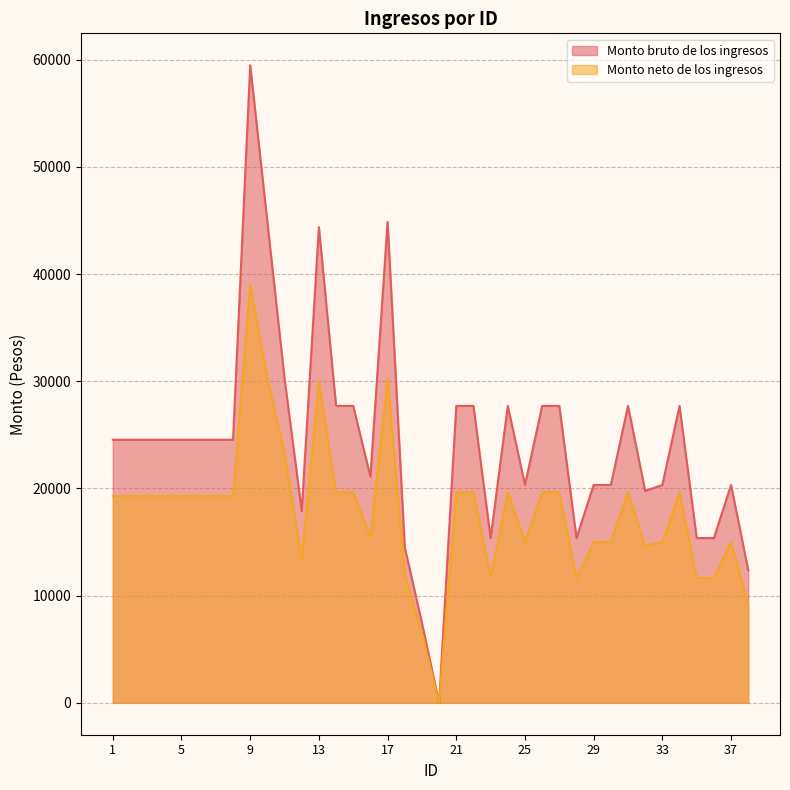

What are all the series names shown in the legend?

Monto bruto de los ingresos, Monto neto de los ingresos